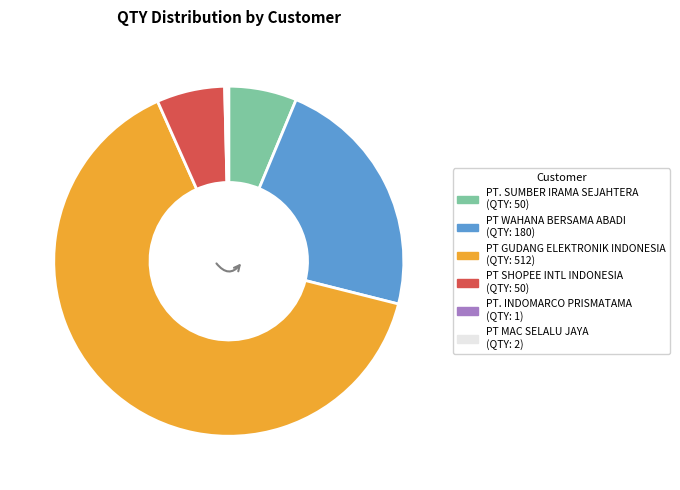

Is there any slice that represents more than half of the pie?

Yes